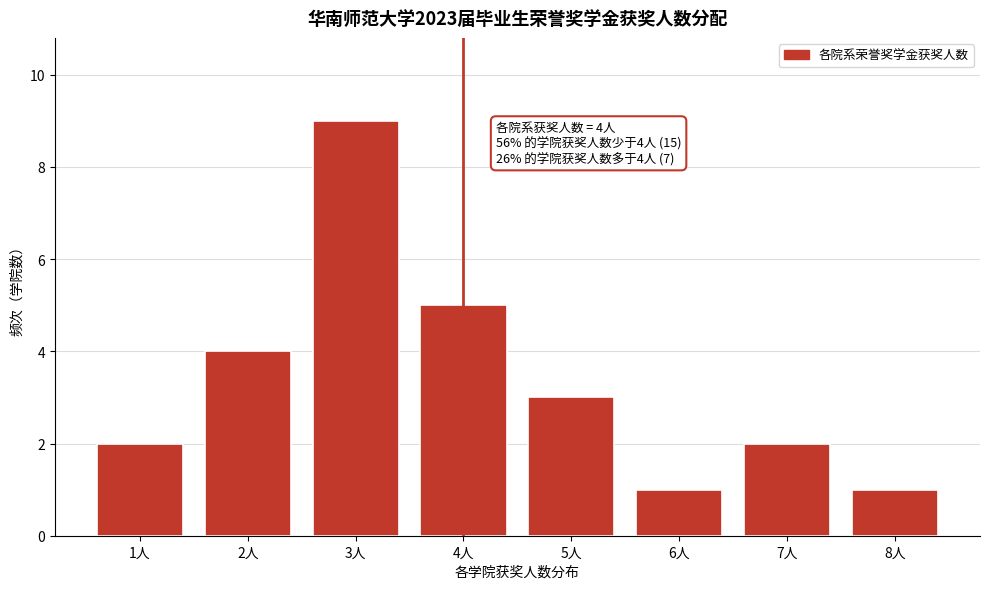

Over which range of the x-axis is the bar tallest?

2.5 to 3.5